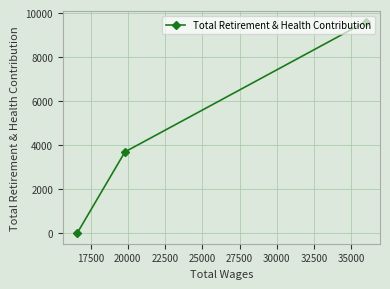

Is this an area chart (filled region under the line)?

No